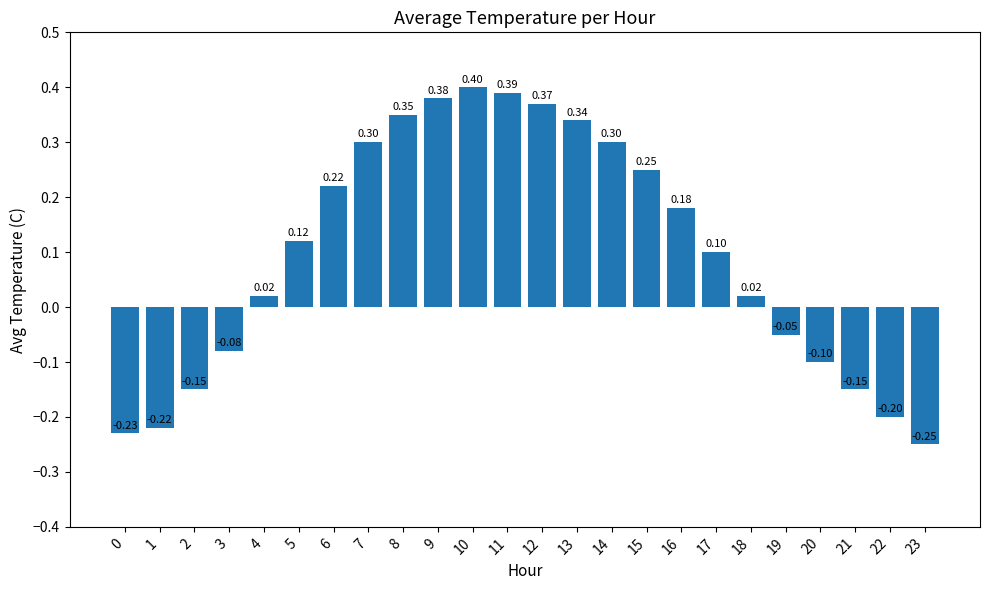

What is the change in value from 4 to 11?

+0.4